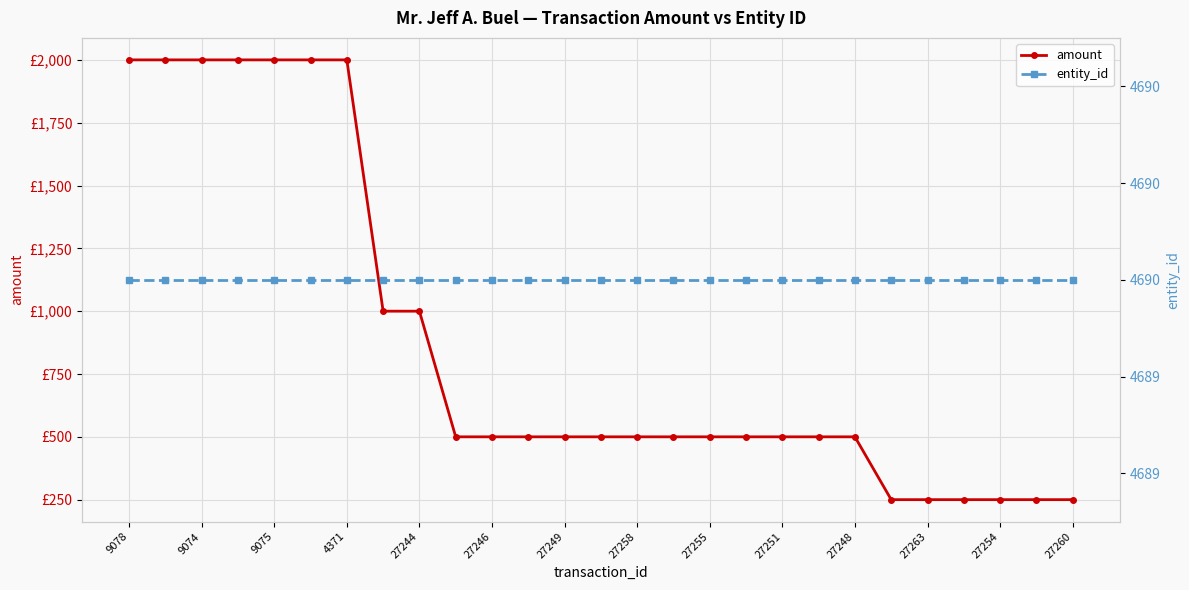

What are all the series names shown in the legend?

amount, entity_id